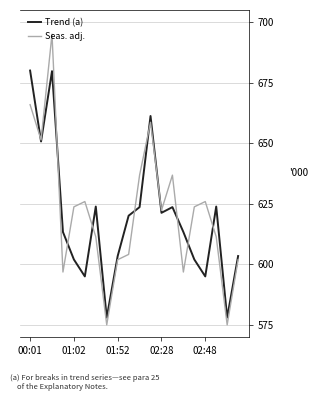

What is the smallest value displayed?

575.0